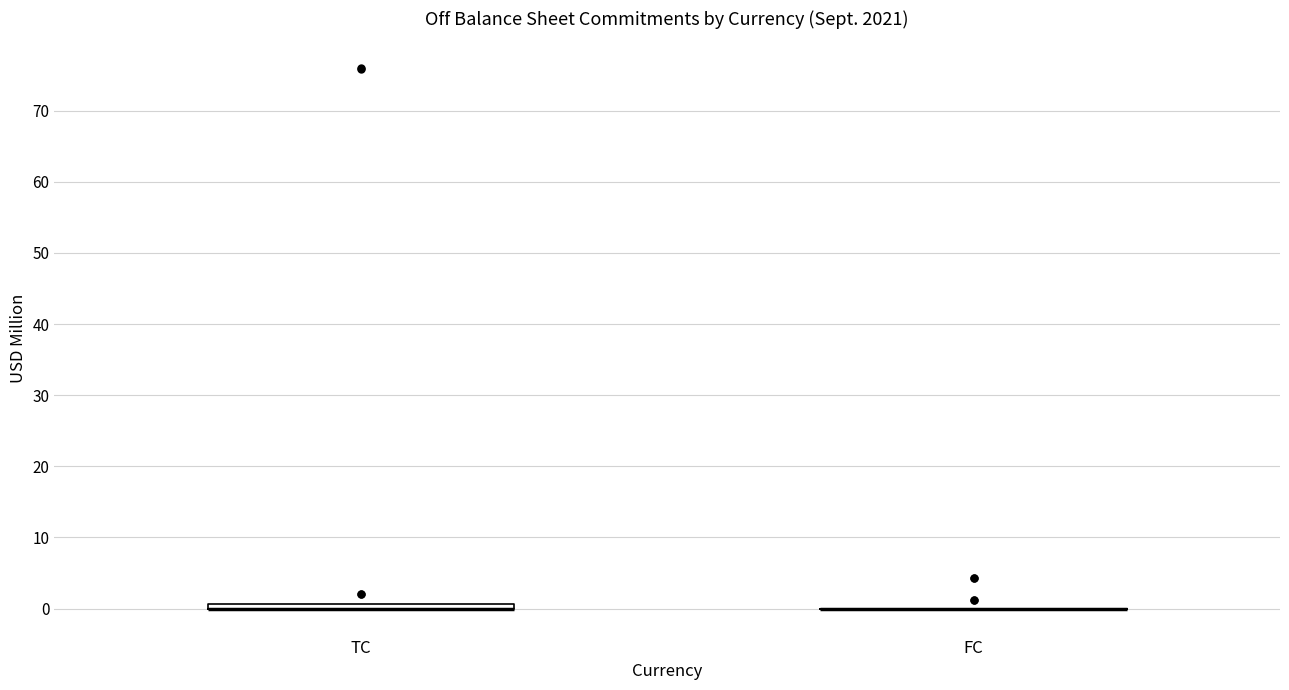

Where is the lower edge of the box for TC on the y-axis? The values are not printed on the chart, so give them approximately, as read against the axis.

0